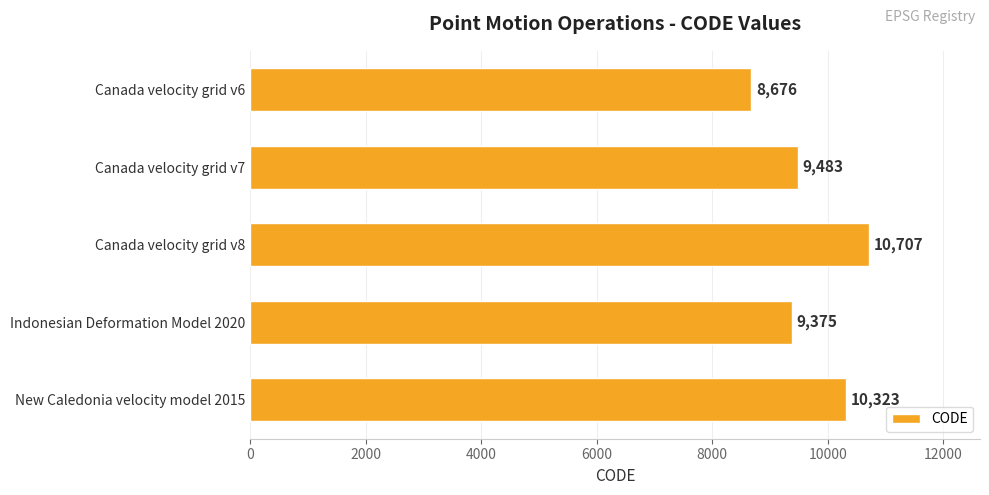

Between Canada velocity grid v6 and New Caledonia velocity model 2015, which is larger?

New Caledonia velocity model 2015